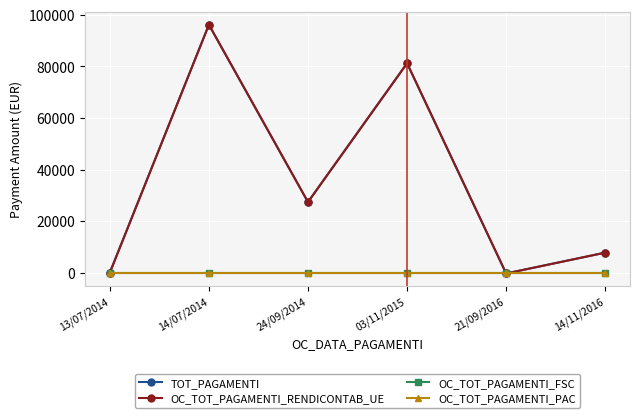

How many negative values does the TOT_PAGAMENTI series have?

1